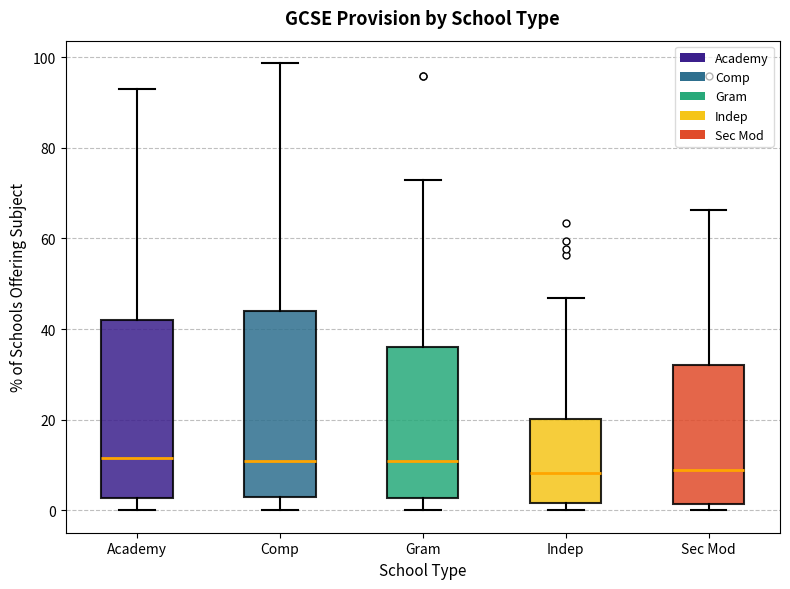

Where is the lower edge of the box for Comp on the y-axis? The values are not printed on the chart, so give them approximately, as read against the axis.

4